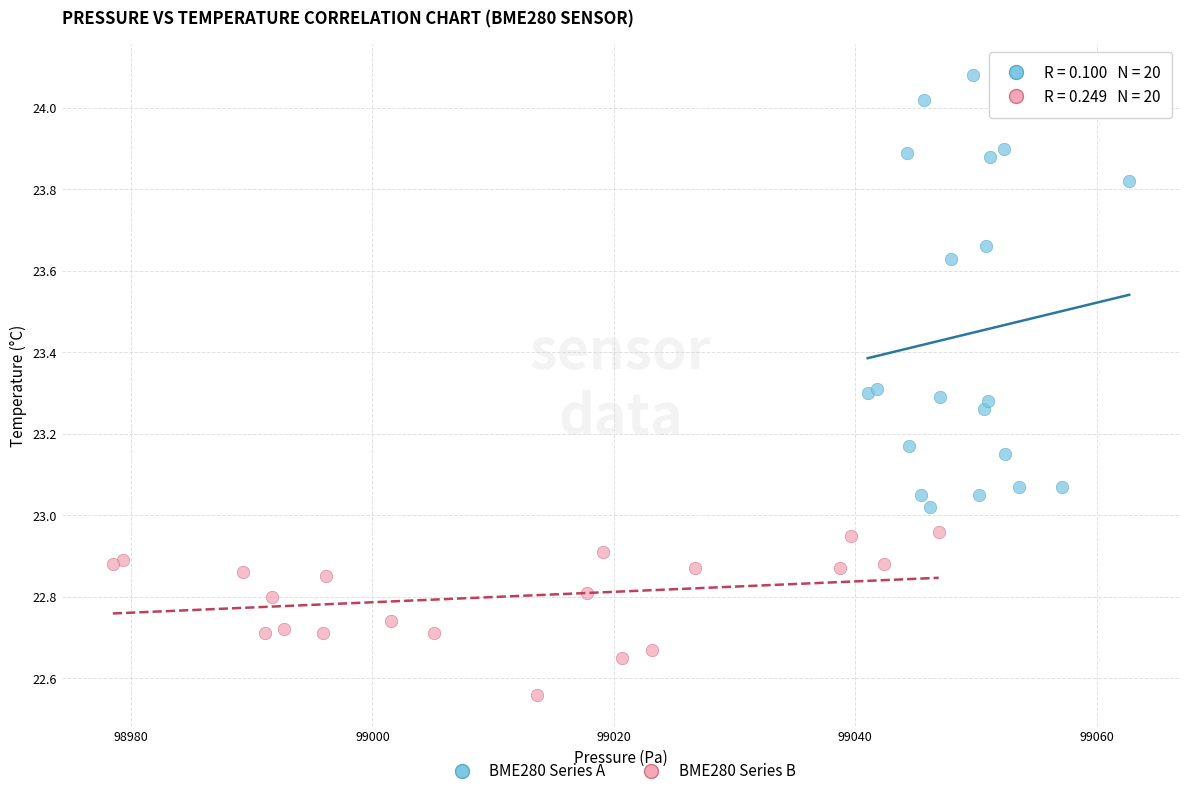

Which series reaches the maximum Y coordinate?

BME280 Series A